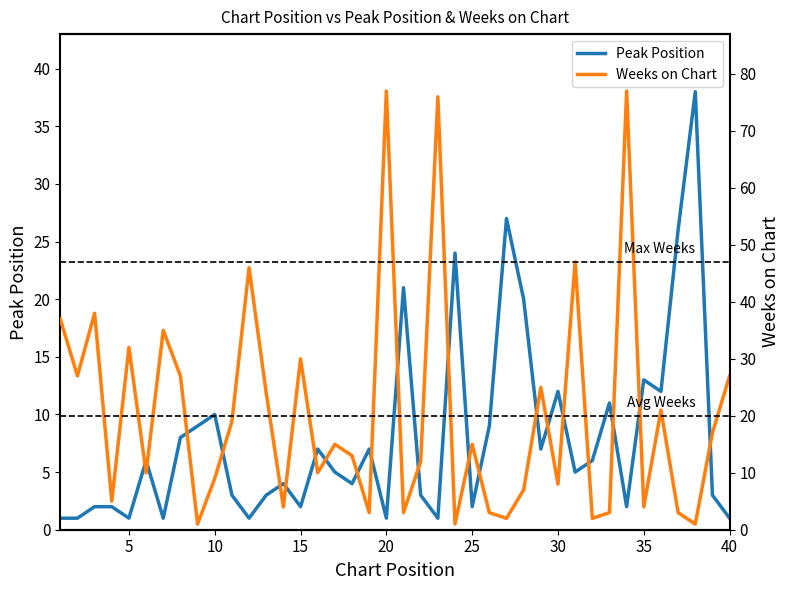

What is the maximum value for Peak Position?

38